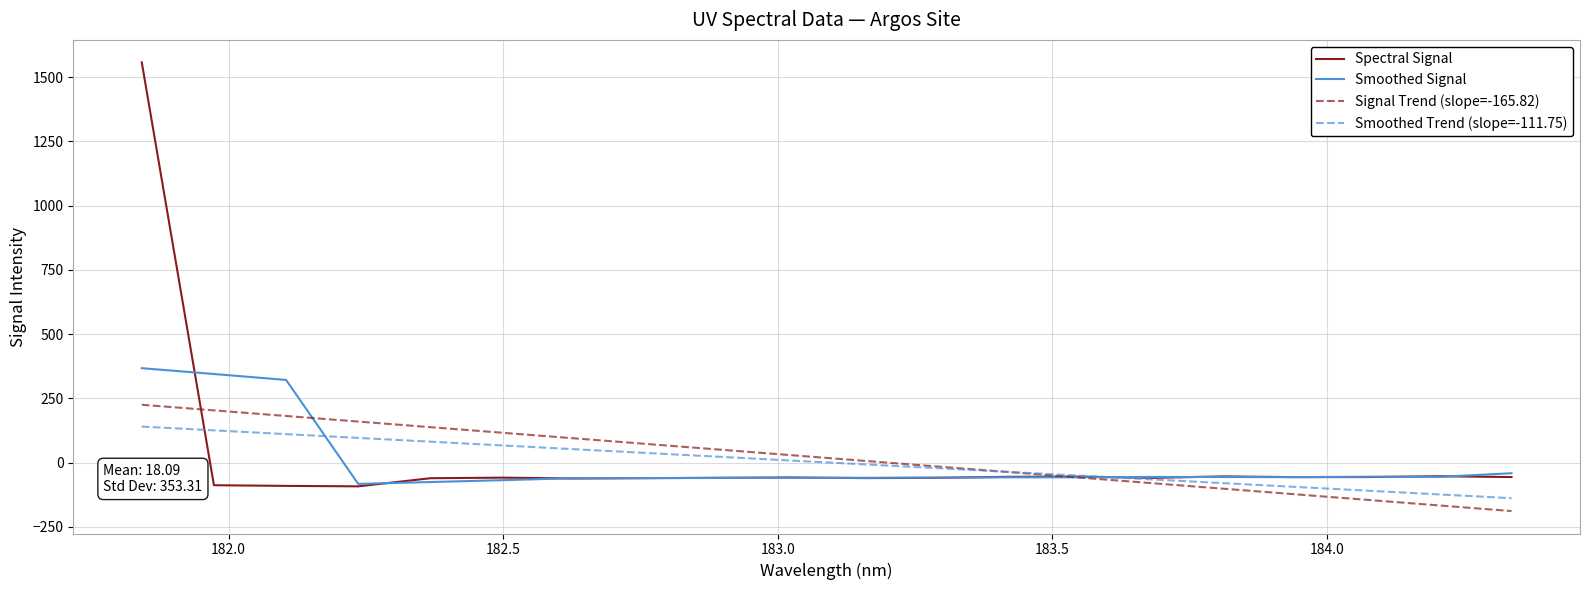

Which series has the largest range (max minus min)?

Spectral Signal